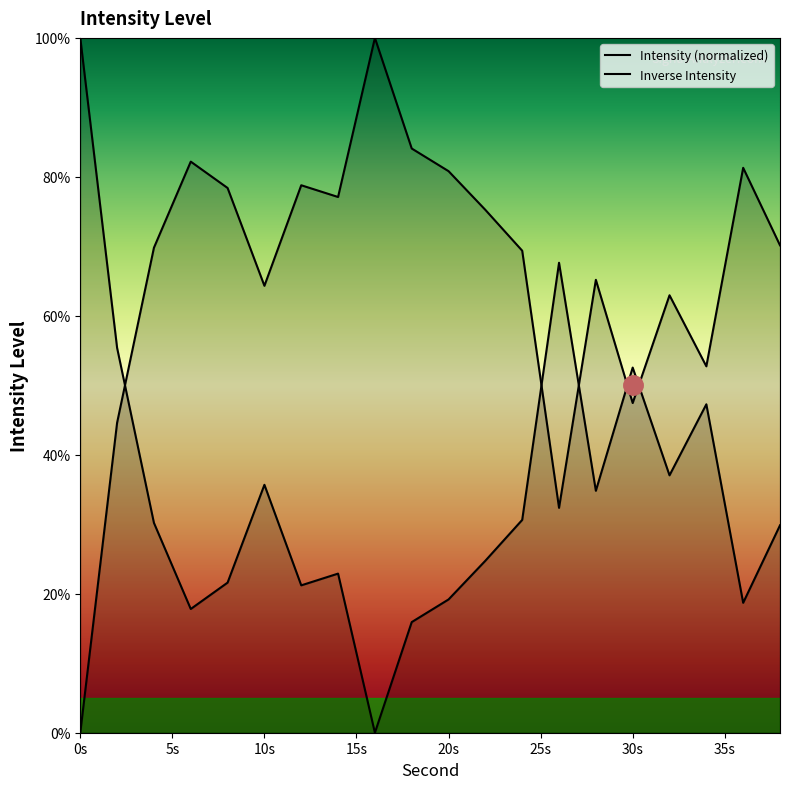

How many lines are shown in the chart?

2